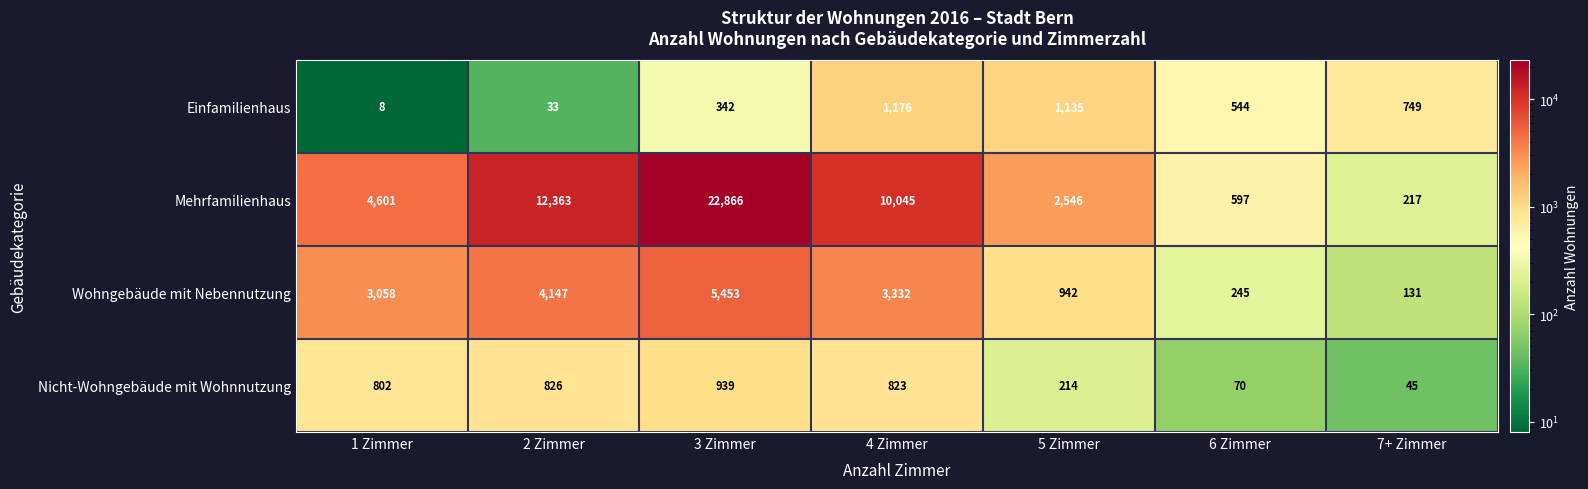

What is the total value across all series at 3 Zimmer?

29600